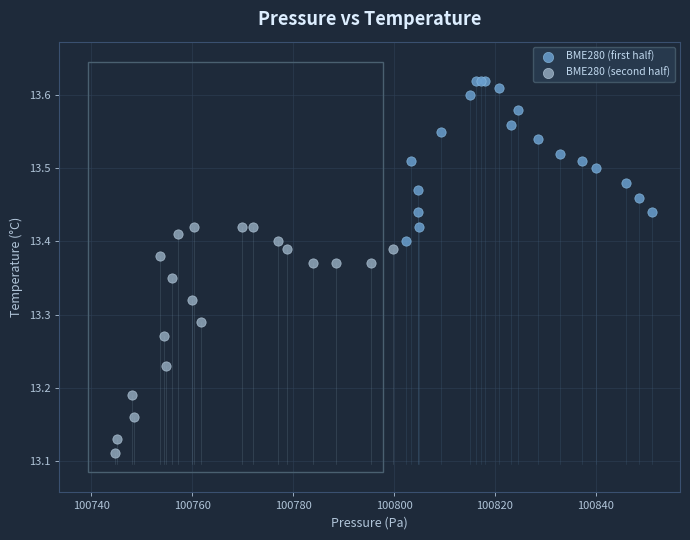

Which series has the largest Y range (max minus min)?

BME280 (second half)